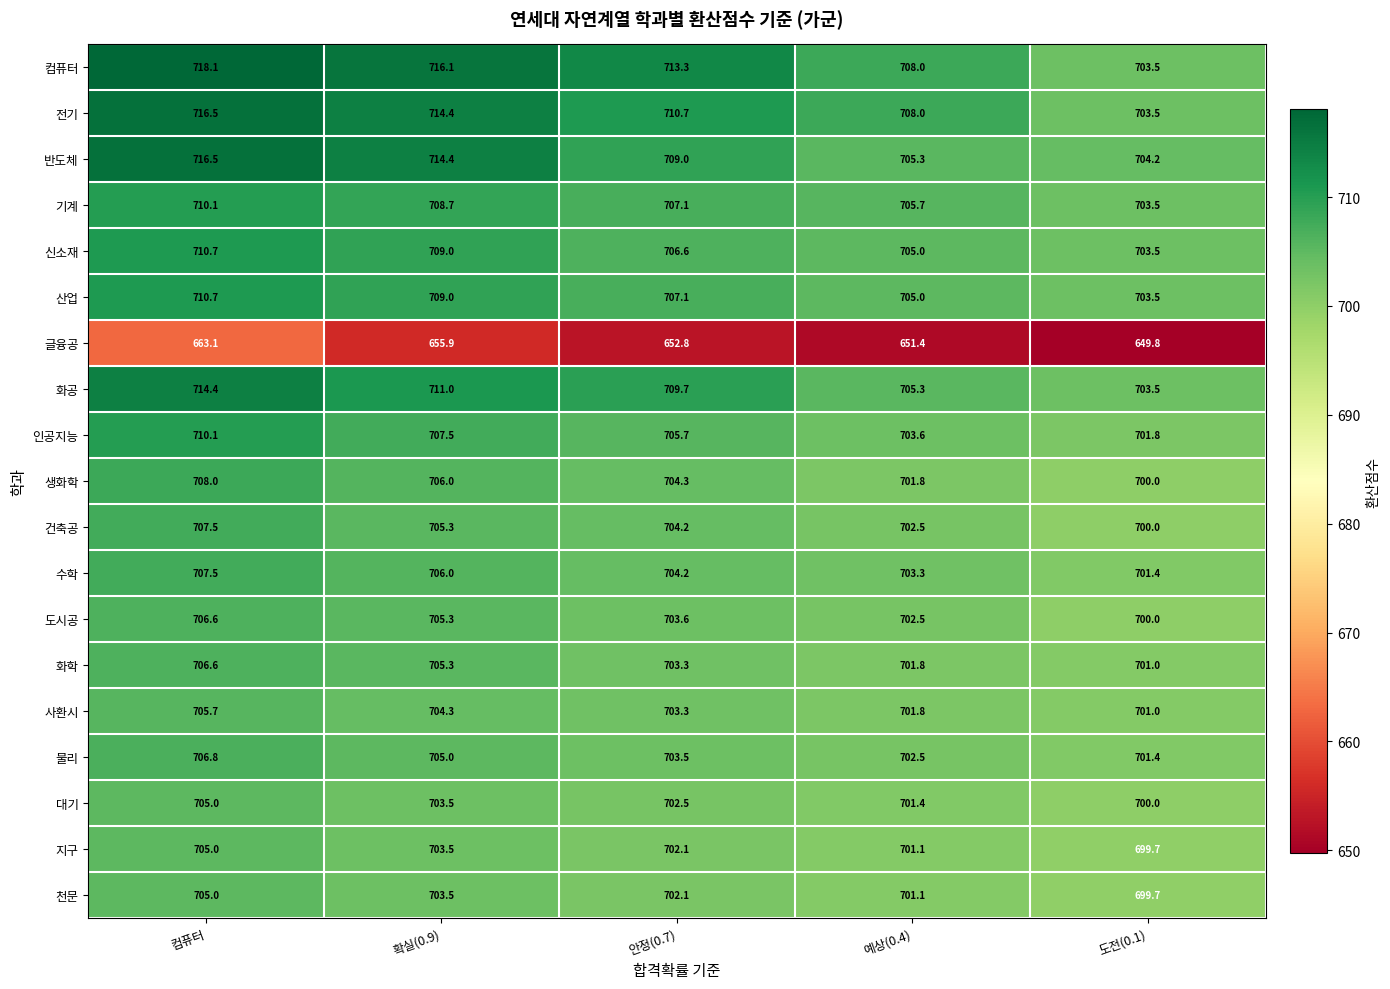

At which label does 인공지능 first exceed 705?

컴퓨터